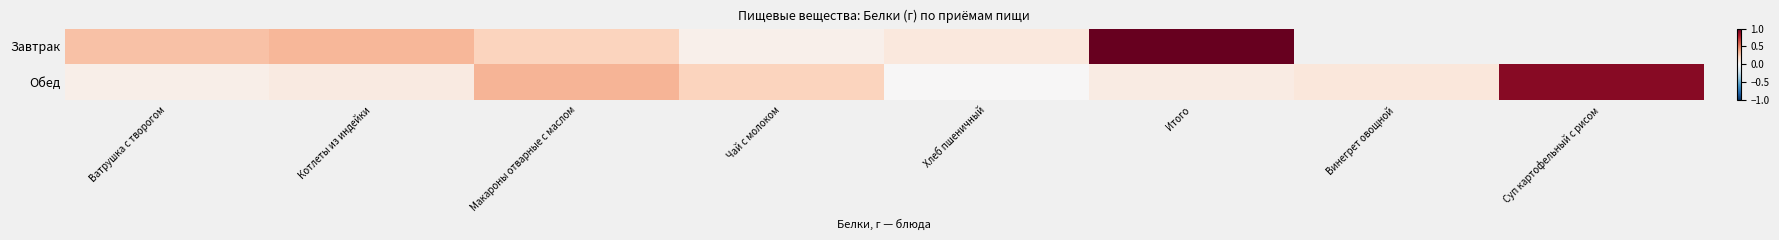

What is the total value across all series at Ватрушка с творогом?

0.3